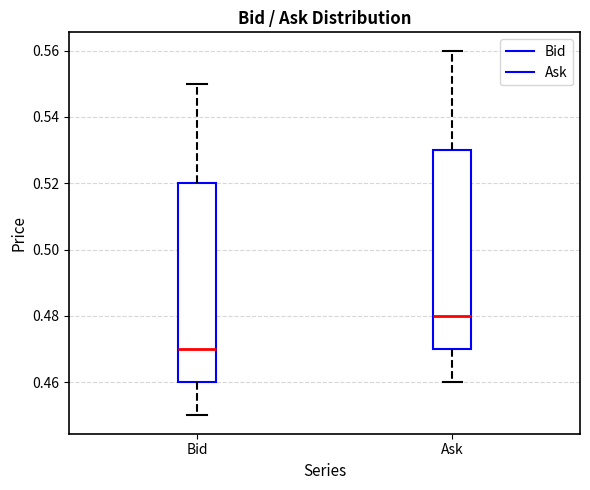

Which box's median line is the lowest?

Bid